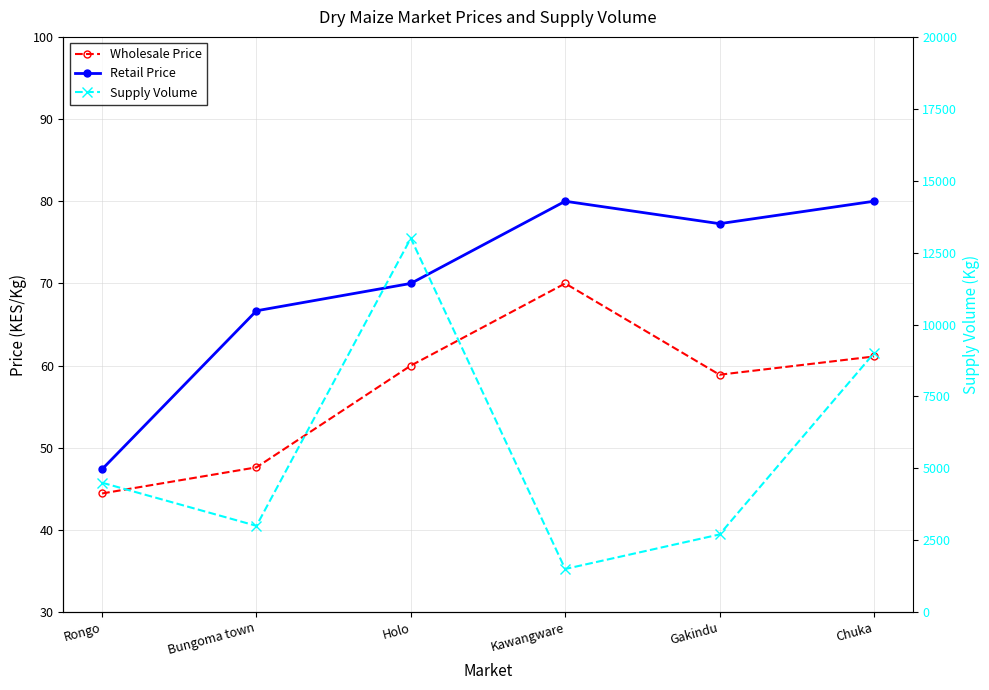

What is the total value across all series at Gakindu?

2836.2